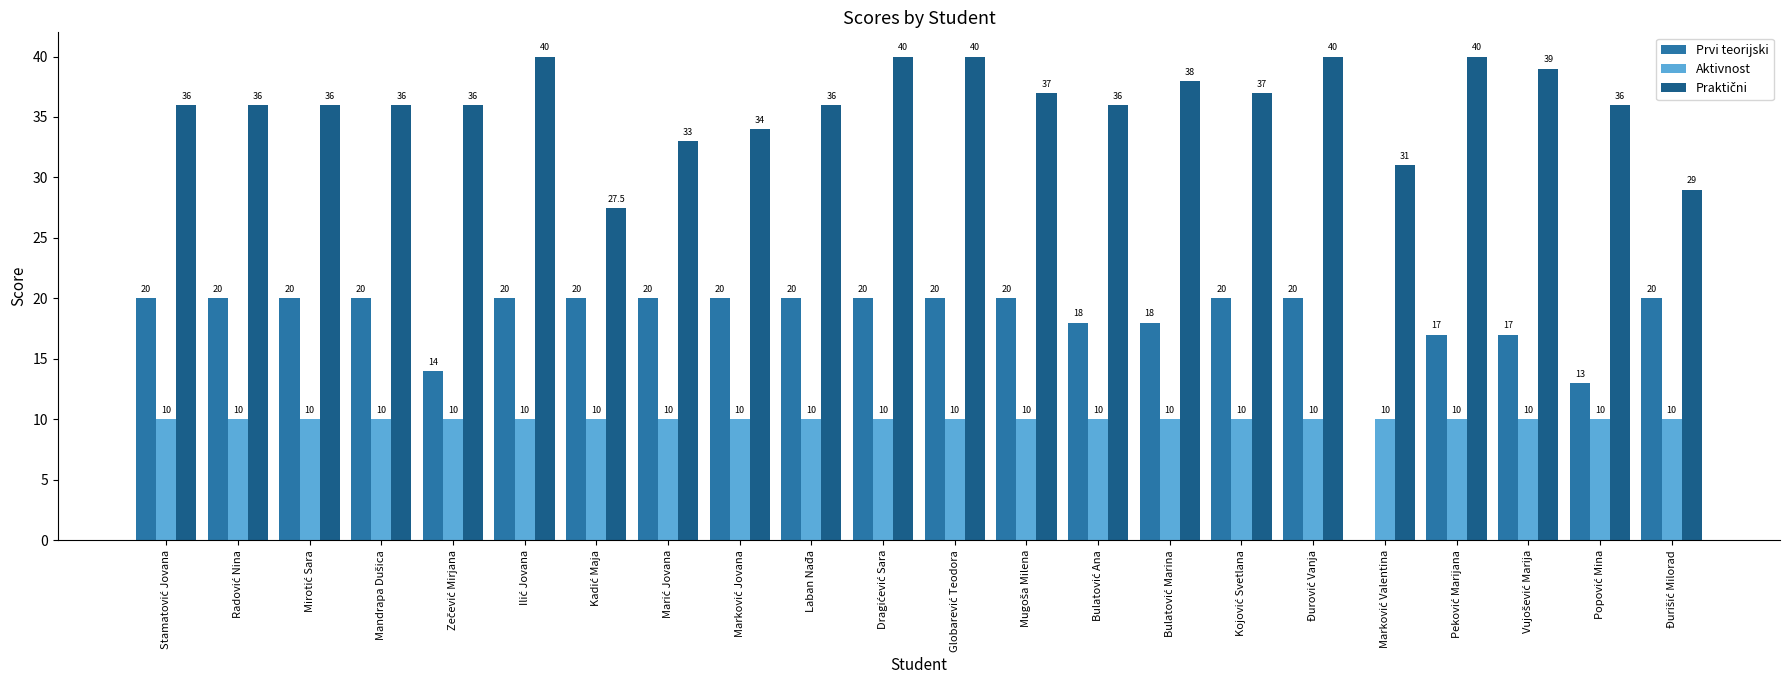

Are the bars grouped side by side (vs. stacked)?

Yes